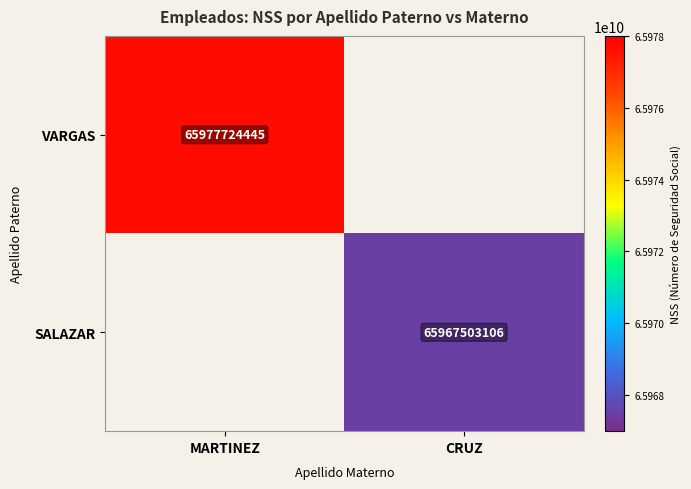

What is the maximum value shown in the chart?

65977724445.0